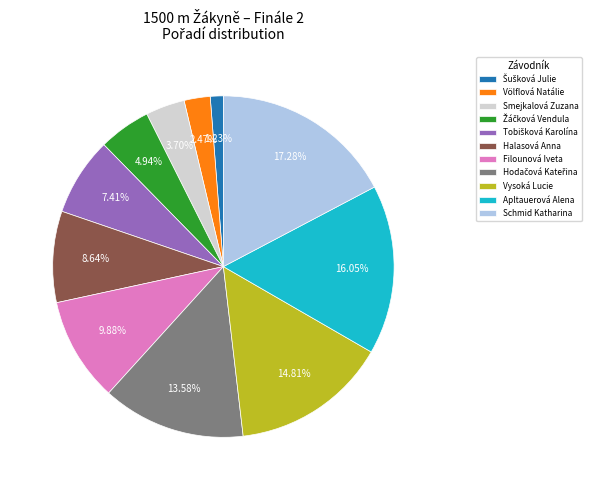

Does Völflová Natálie account for over 50% of the chart?

No